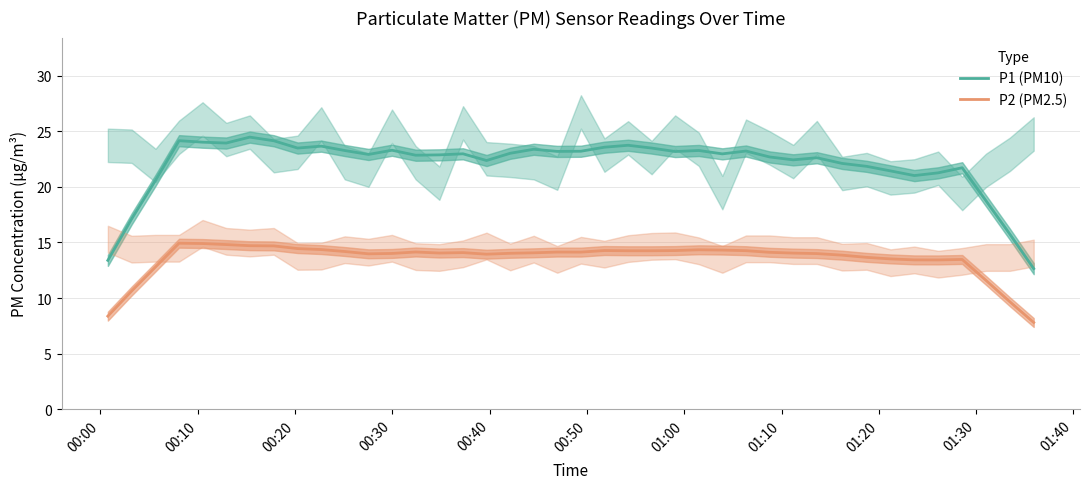

True or false: P2 (PM2.5) and P1 (PM10) cross at least once.

False